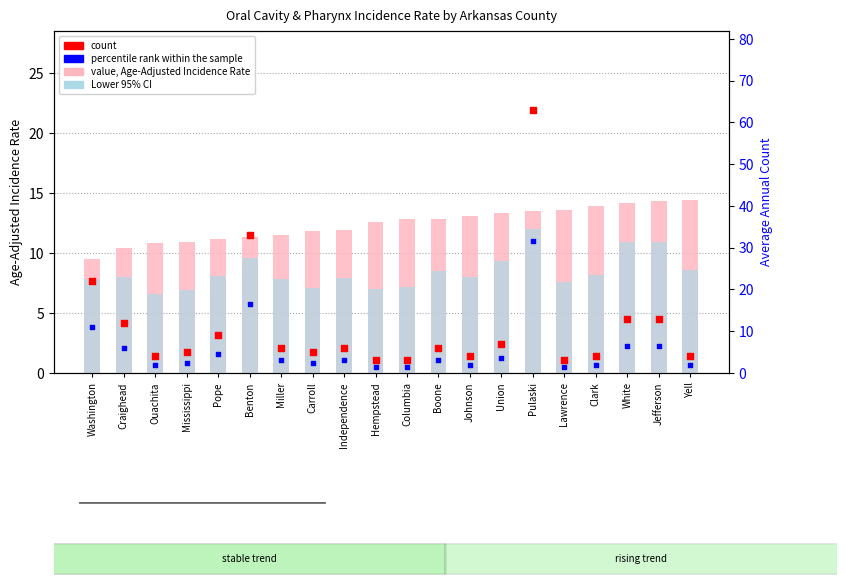

Which series reaches the maximum Y coordinate?

count